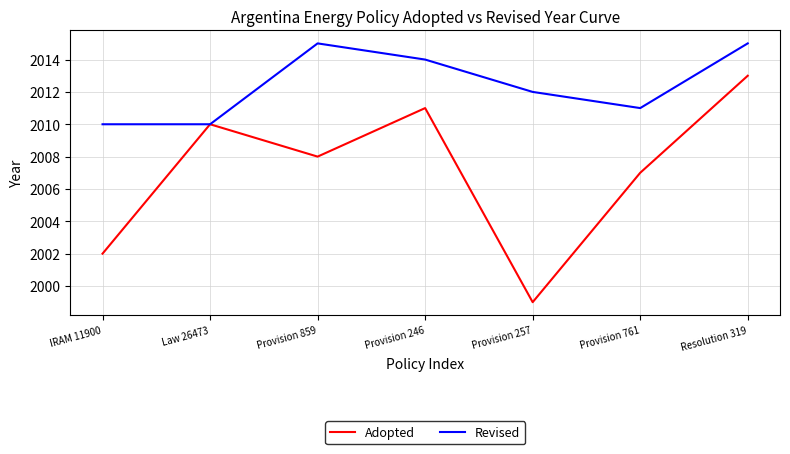

At which category is the sum across all series the highest?

Resolution 319